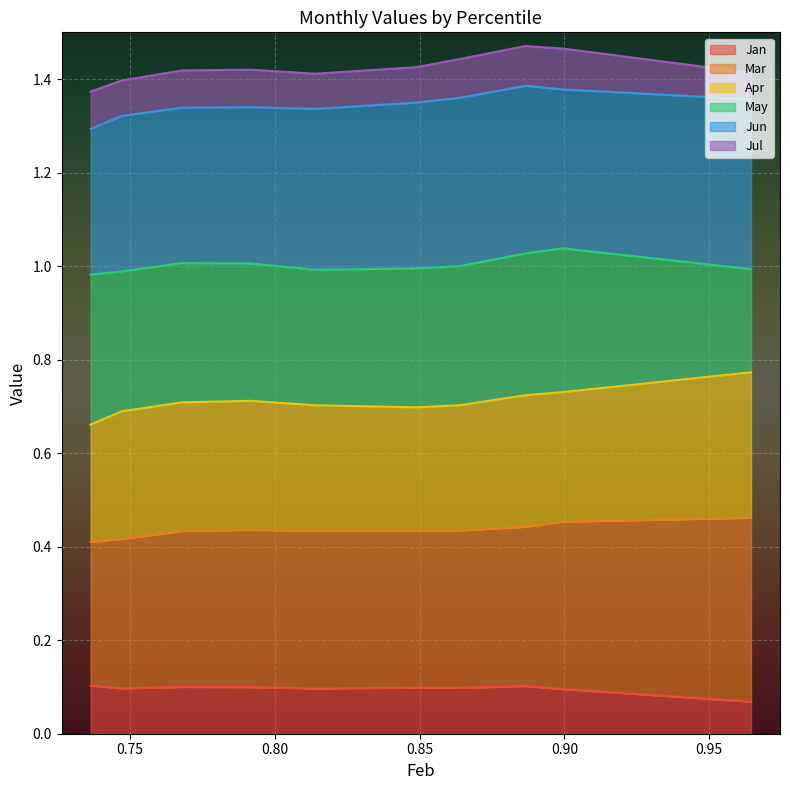

Is the value of Jan at pct65 greater than the value of May at pct55?

No